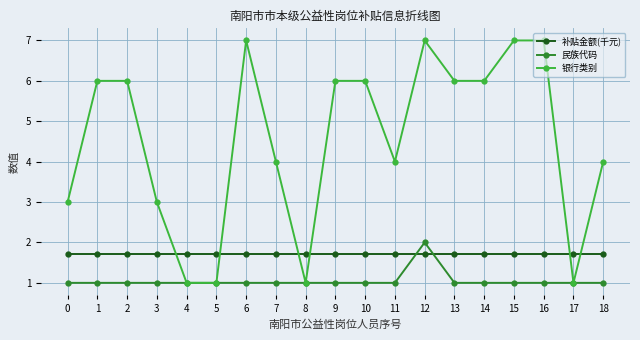

Rank the series by their maximum value, from highest to lowest.

银行类别, 民族代码, 补贴金额(千元)